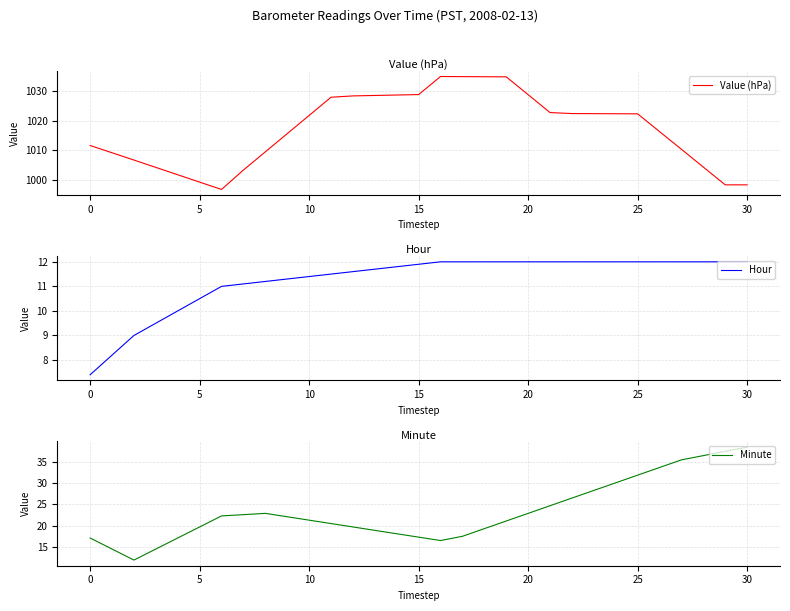

At which label does Value (hPa) first exceed 1021?

10